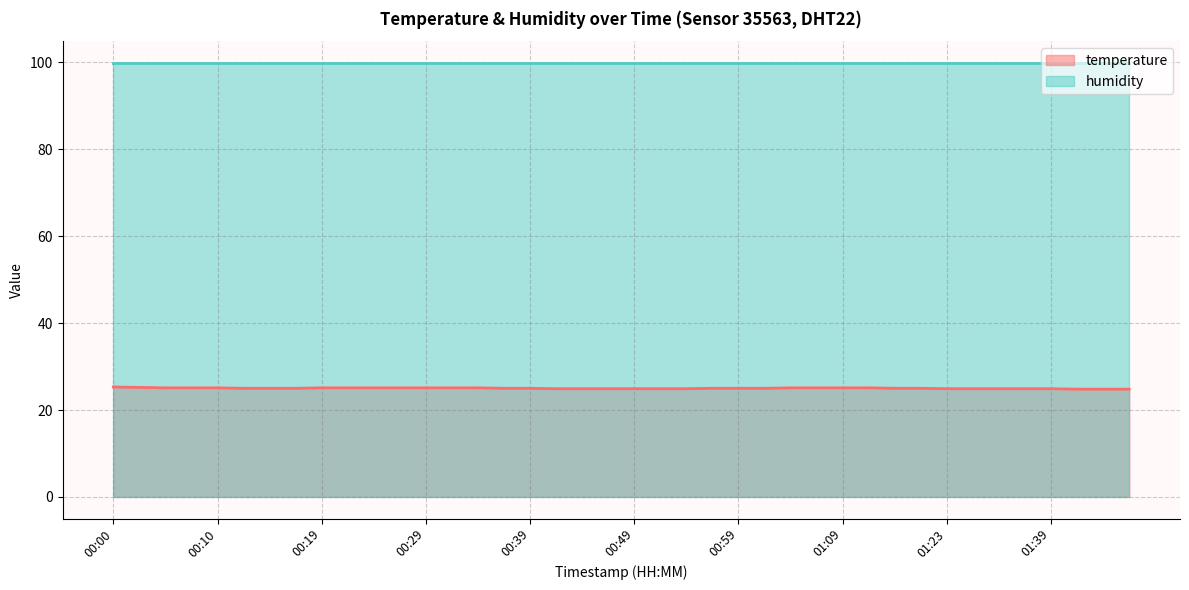

How many values are between 24 and 25?

24